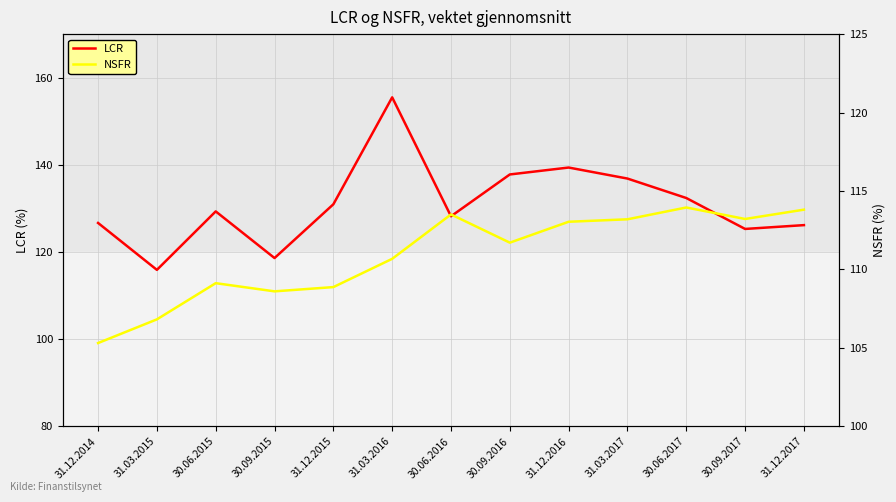

What value does the NSFR series have at 31.12.2015?

108.9